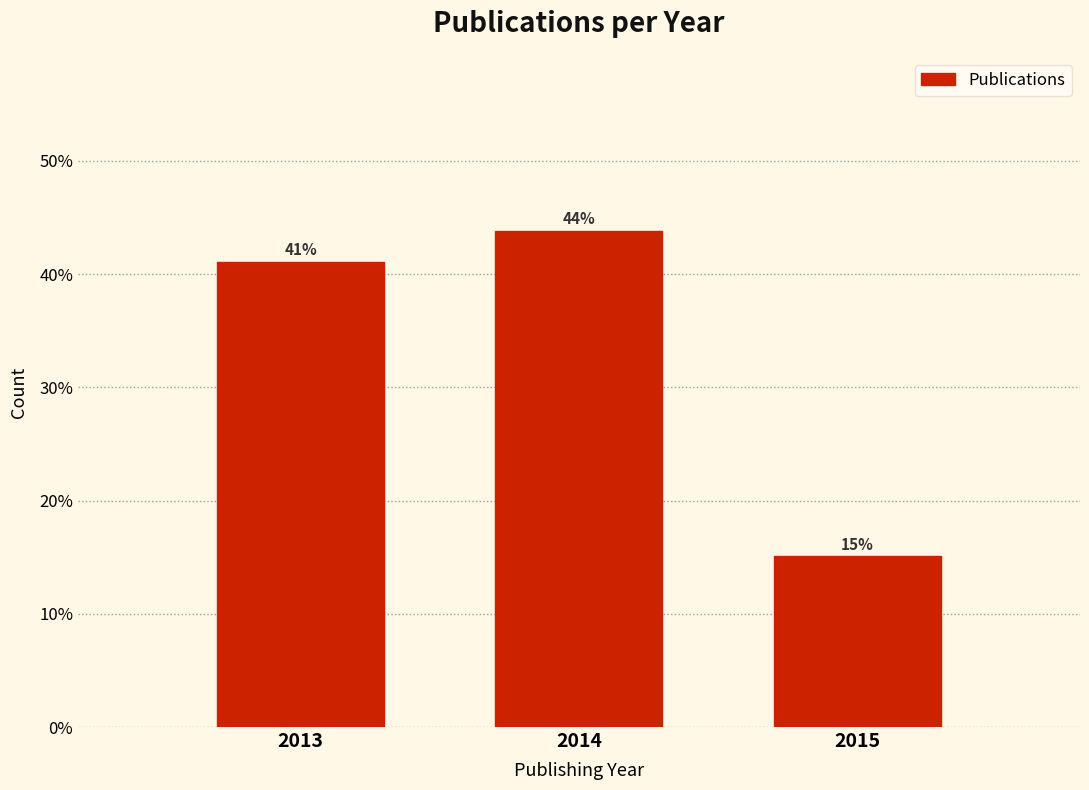

Between 2013 and 2014, which is larger?

2014